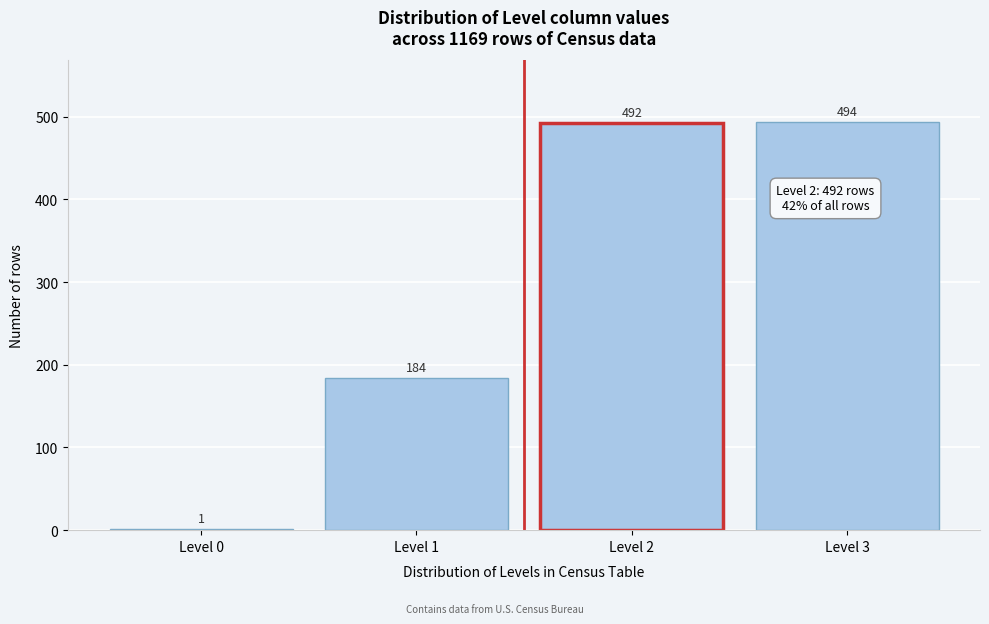

Reading left to right, transcribe this chart: for each bar, give the range it covers on the x-axis and its height.

-0.5 to 0.5: 1
0.5 to 1.5: 184
1.5 to 2.5: 492
2.5 to 3.5: 494